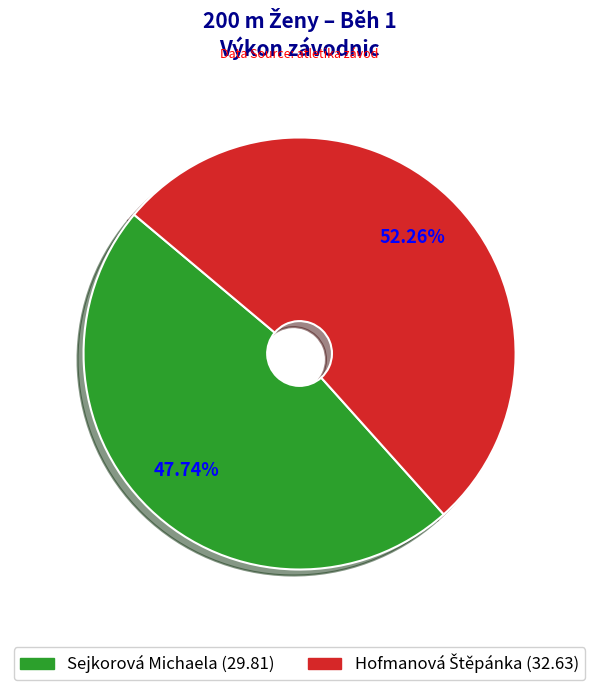

What is the smallest slice in the pie chart?

Sejkorová Michaela